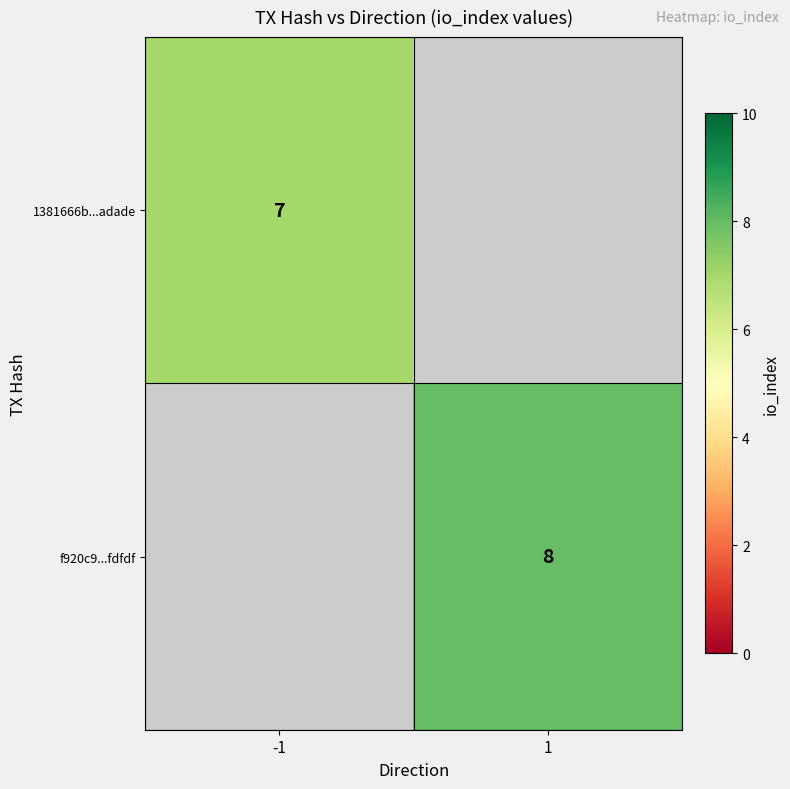

True or false: 1381666b...adade has a value of 7 at -1.

True